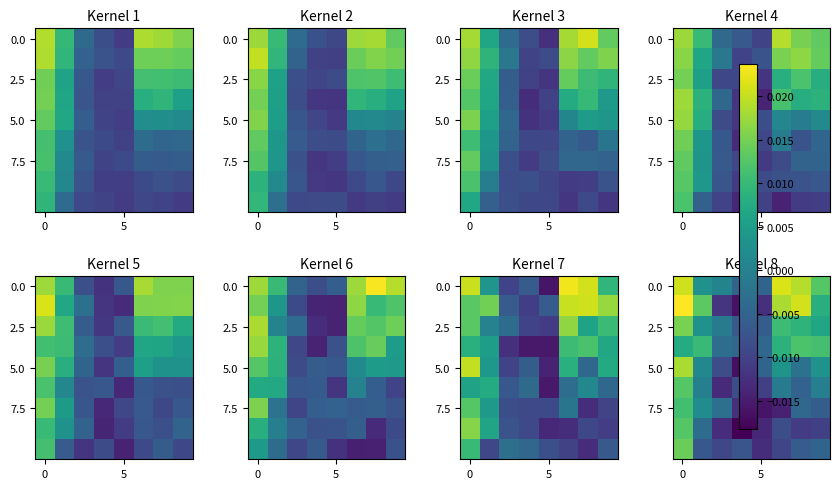

How many categories are shown in the chart?

8